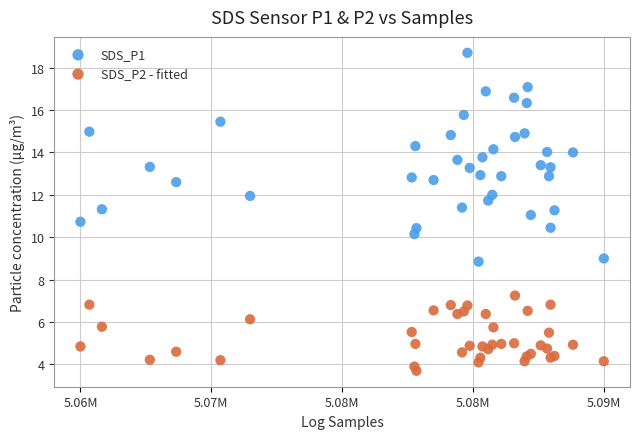

Which series reaches the maximum Y coordinate?

SDS_P1